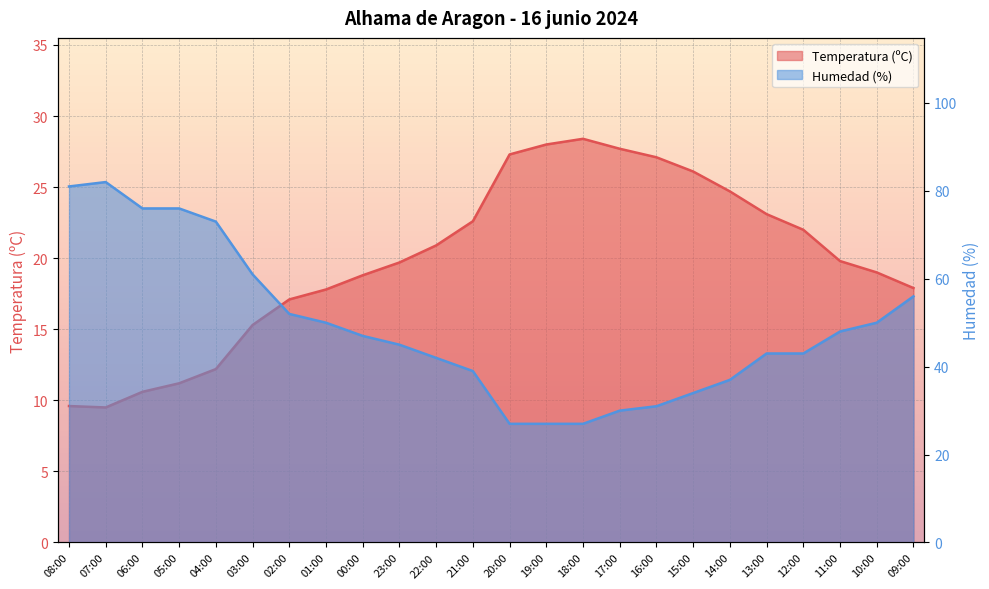

What is the average value of the Humedad (%) series?

49.0